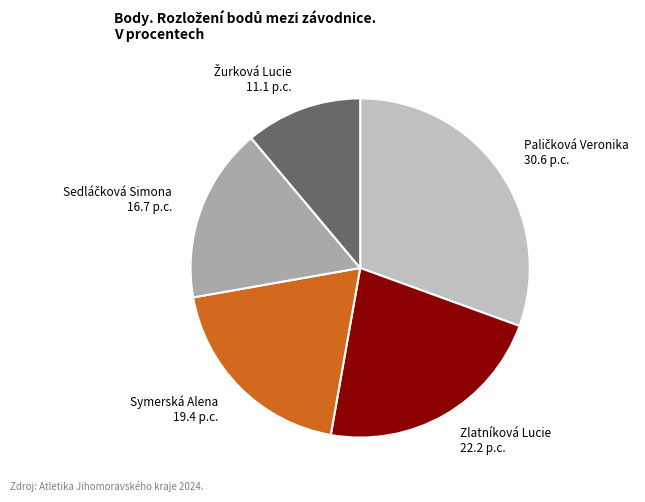

The Zlatníková Lucie slice represents 22% of the pie. True or false?

True